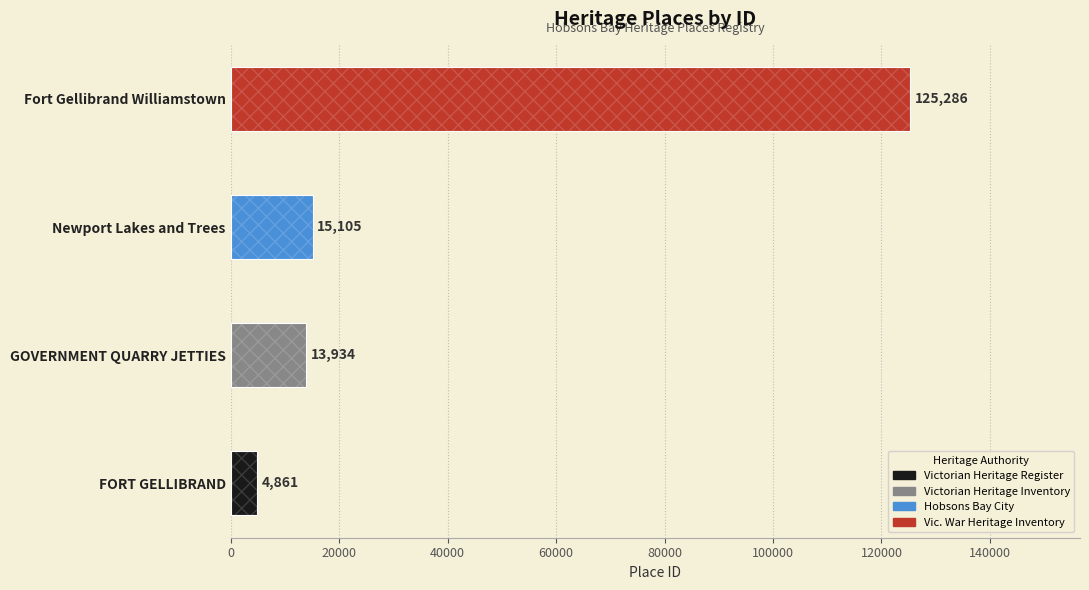

What is the minimum value shown in the chart?

4861